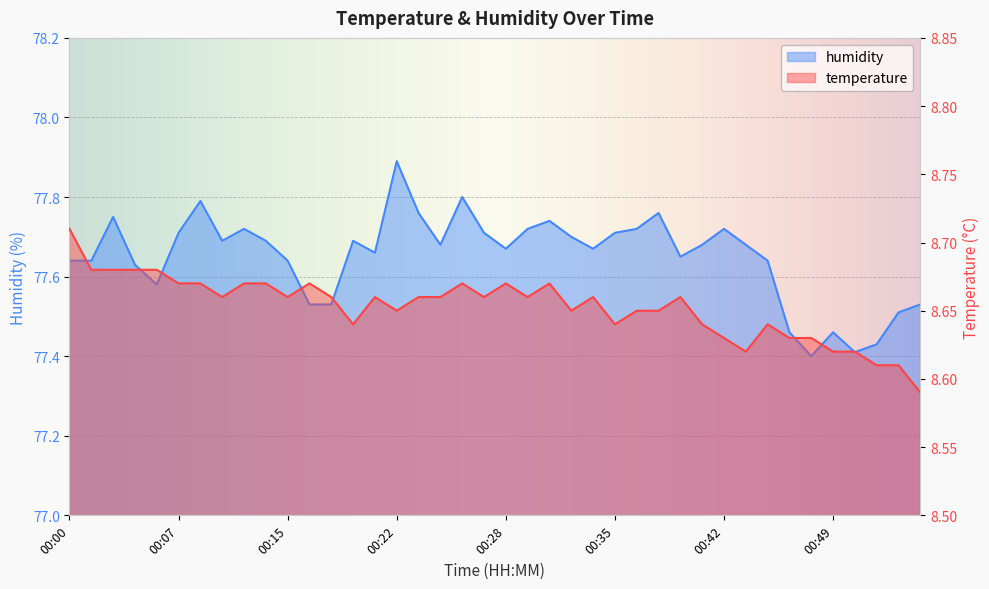

Read the humidity value at 00:12.

77.7